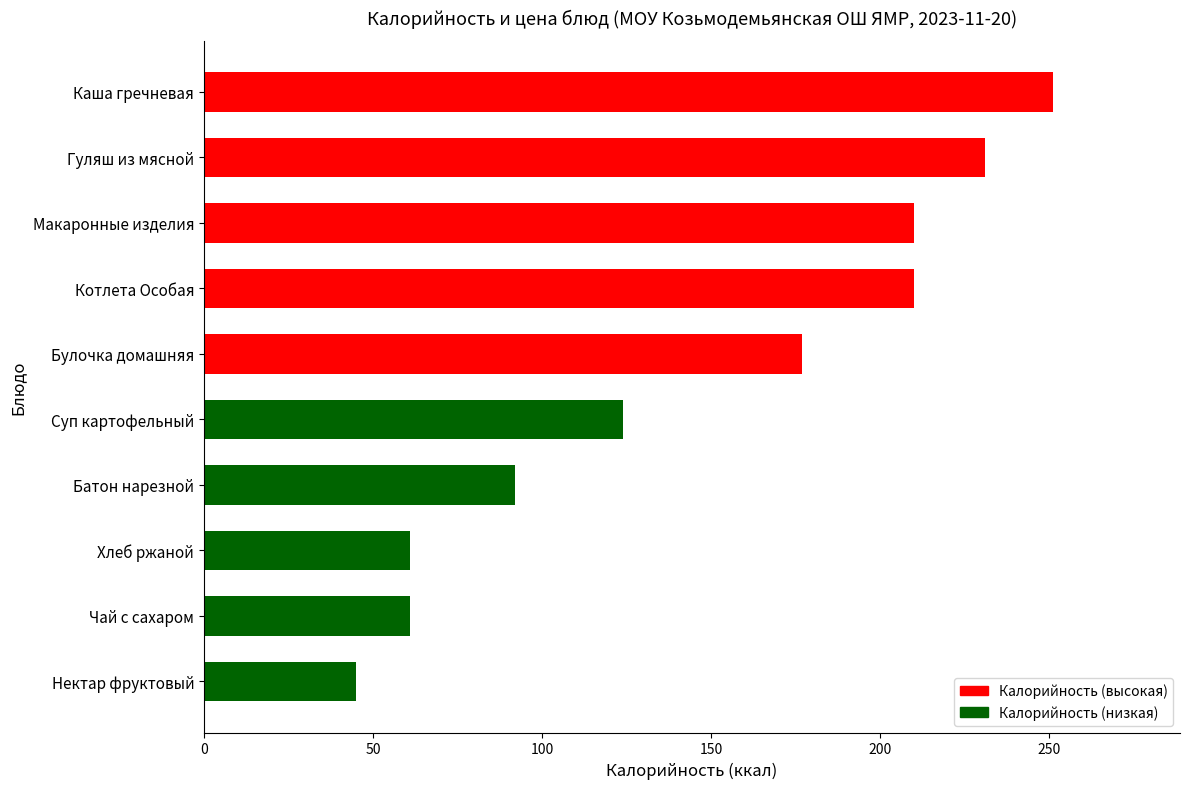

What is the difference between the maximum and minimum values?

206